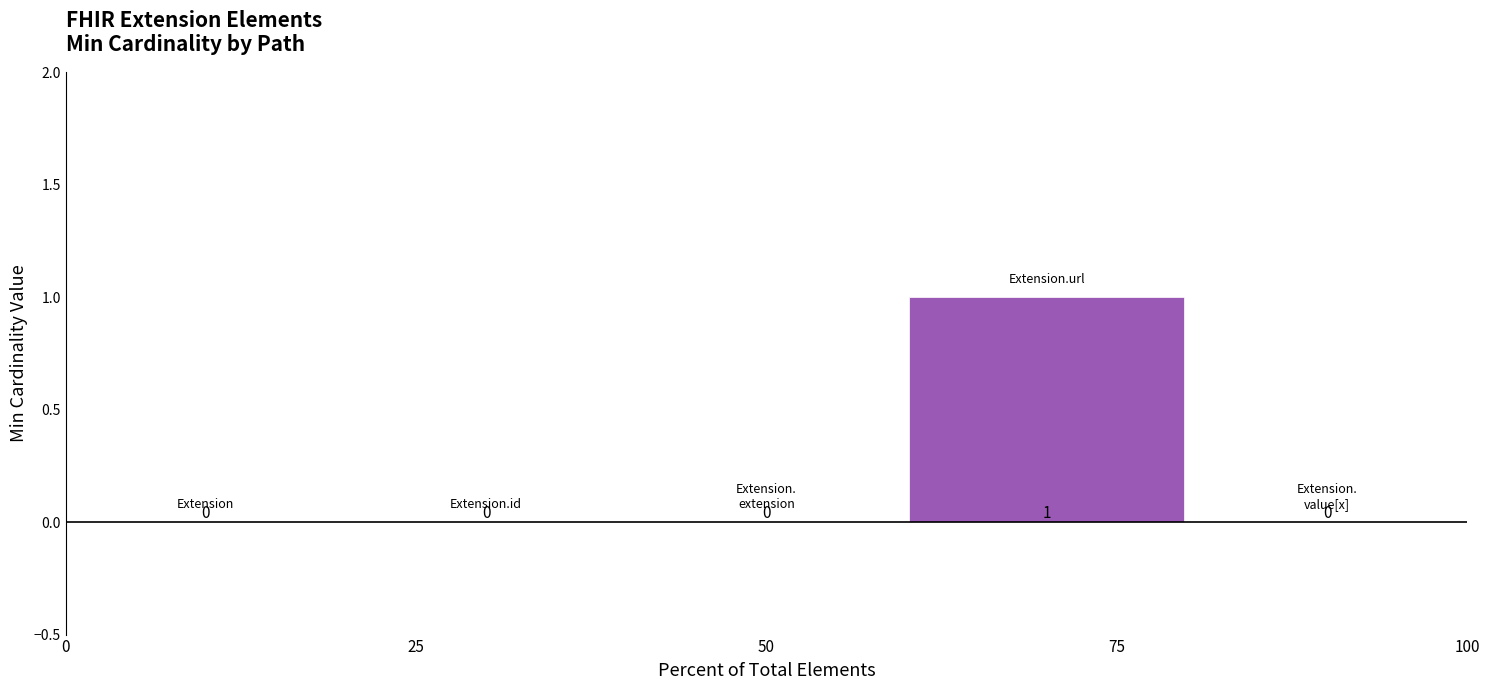

How many values are above zero?

1